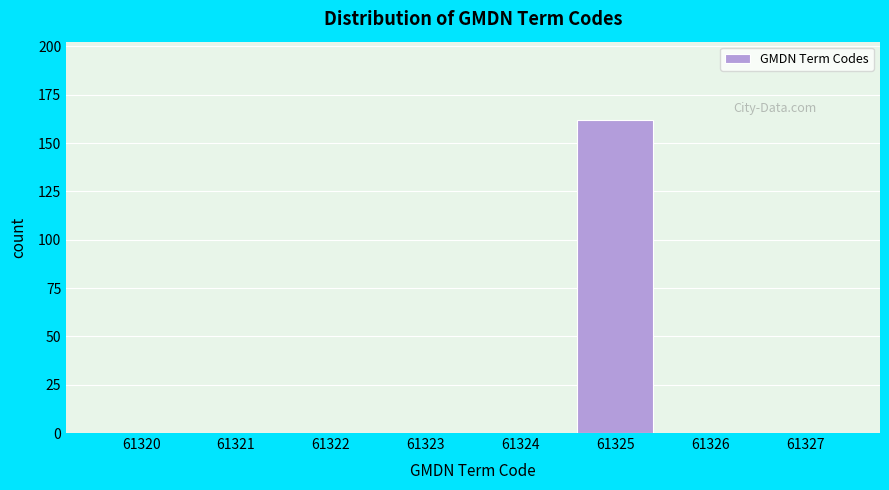

Reading left to right, list all the values displayed in this chart.

61320=0	61321=0	61322=0	61323=0	61324=0	61325=162	61326=0	61327=0